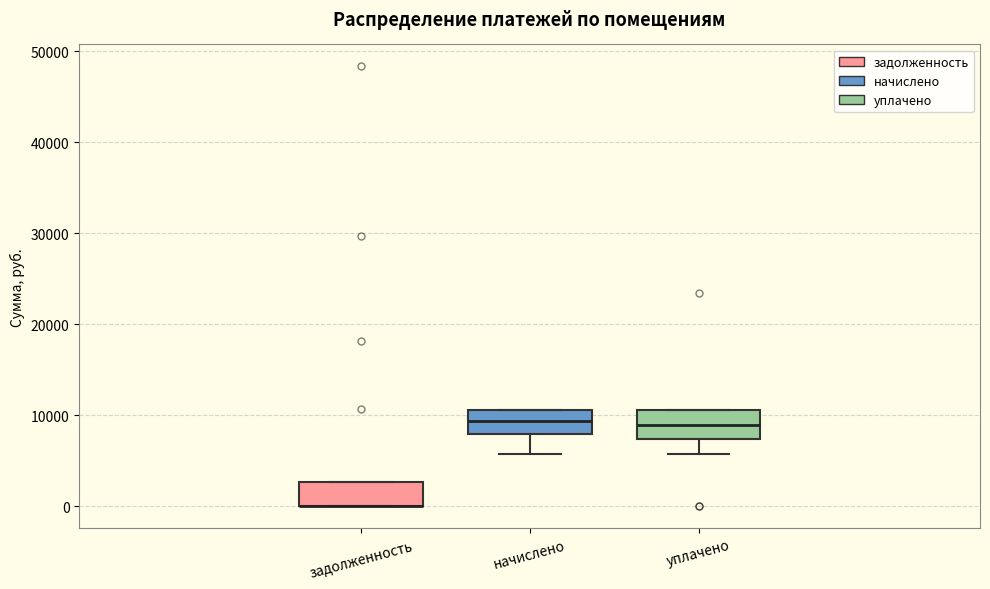

Reading left to right, transcribe this box plot: for each box, give where its median line is, the range the box spans, and where its two whiskers end, as read against the y-axis. The values are not printed on the chart, so give them approximately, as read against the axis.

задолженность: median 0 (drawn on the box's lower edge), box 0 to 3000, whiskers 0 to 3000
начислено: median 9000, box 8000 to 11000, whiskers 6000 to 11000
уплачено: median 9000, box 7000 to 11000, whiskers 6000 to 11000